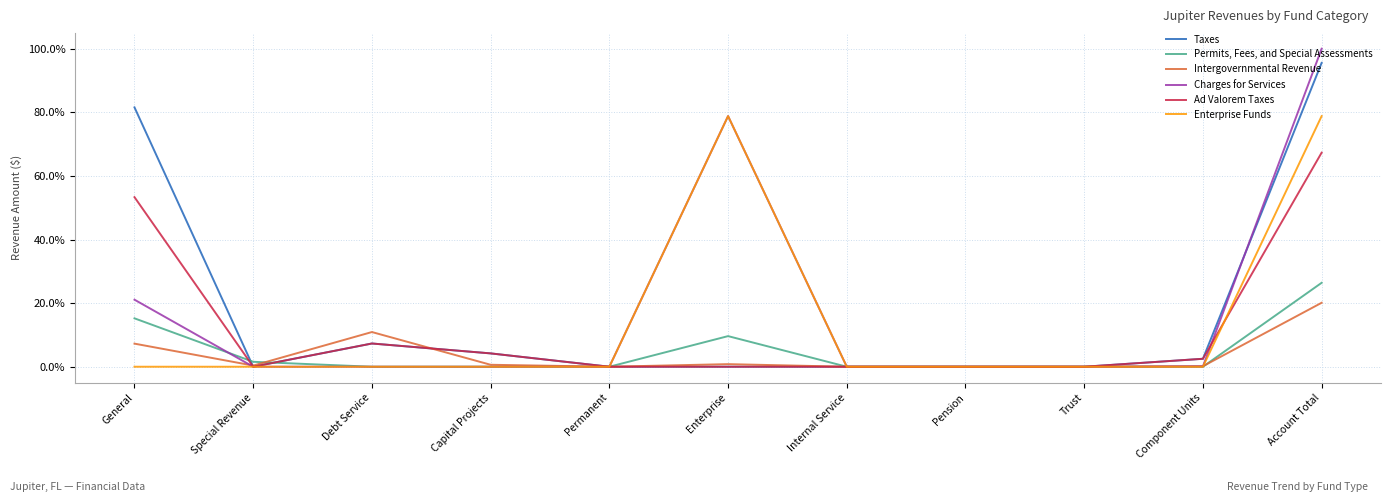

What position from the left is Capital Projects?

4